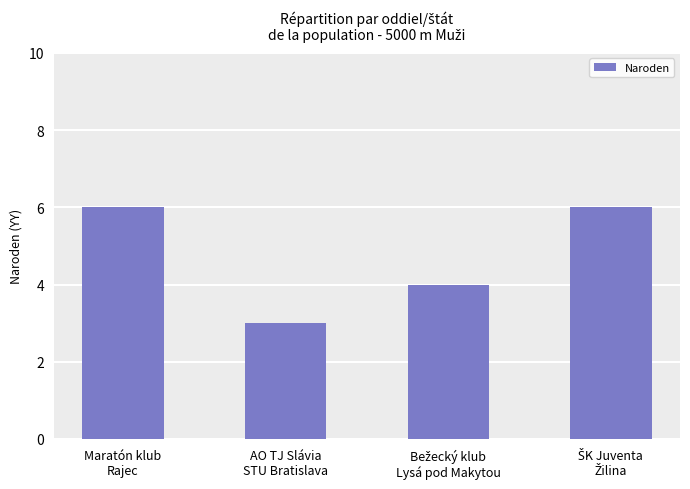

What is the label of the 2nd bar from the left?

AO TJ Slávia
STU Bratislava